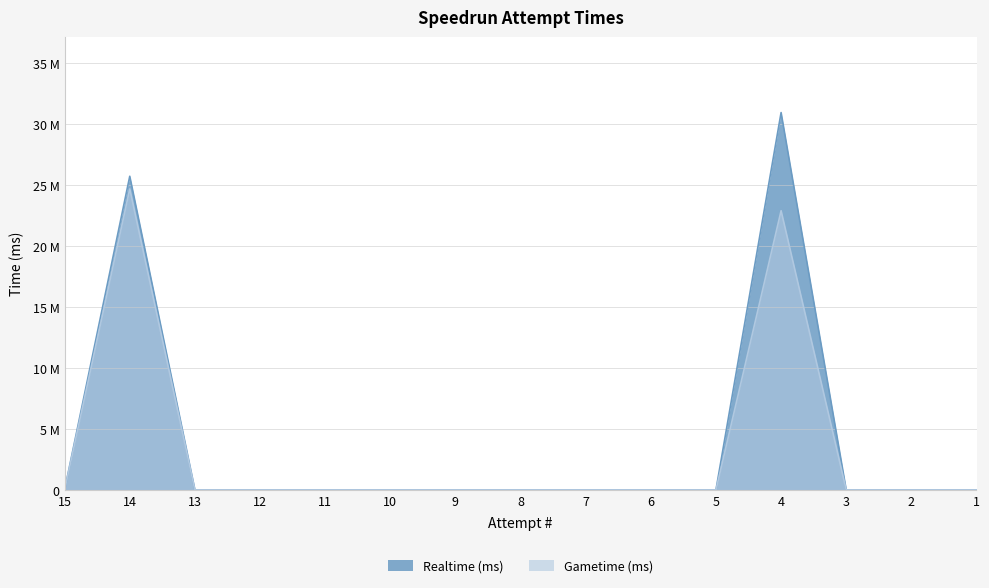

What is the difference between the maximum and minimum values in the Realtime (ms) series?

30920905